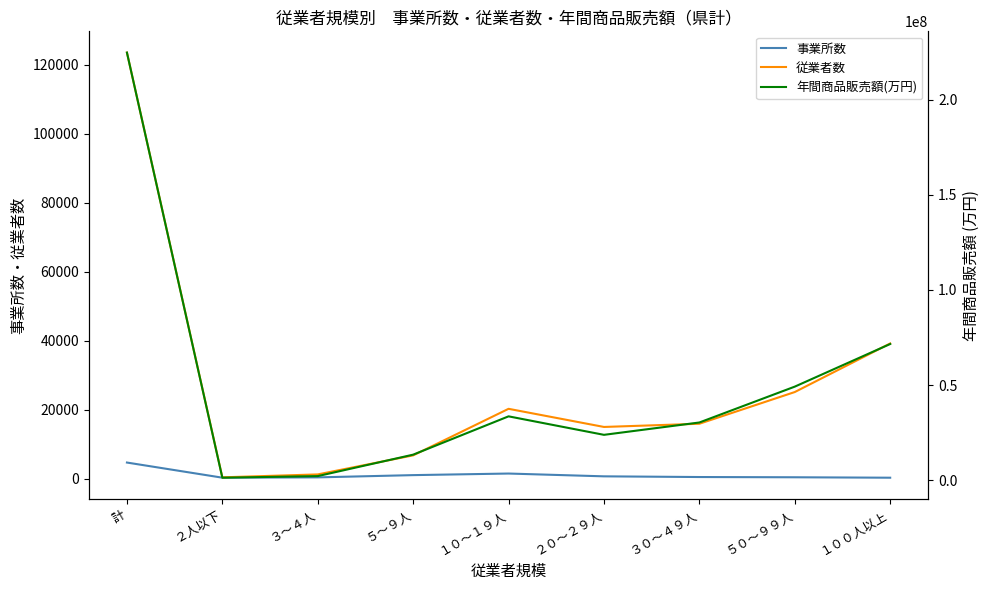

Is it true that 年間商品販売額(万円) equals 13346431 at ５～９人?

True